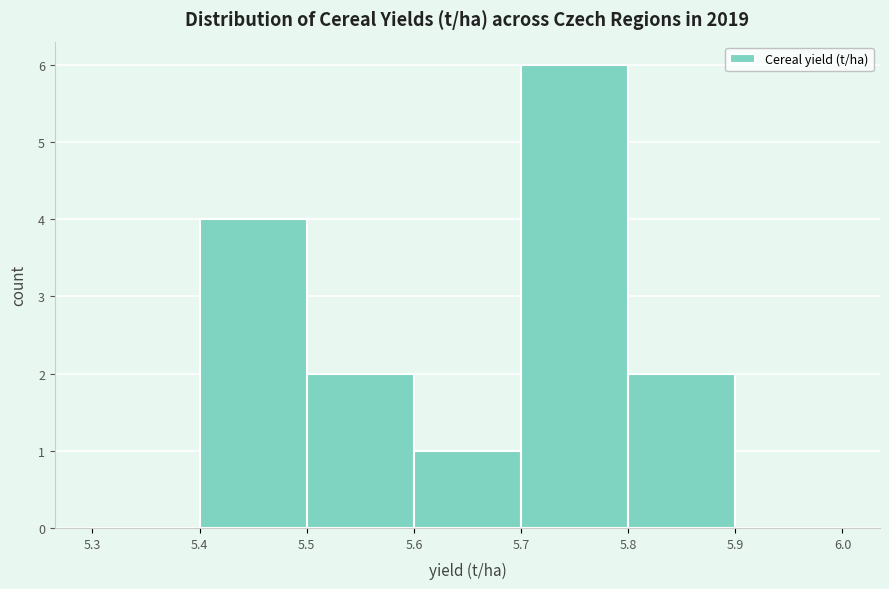

How tall is the bar that spans 5.8 to 5.9 on the x-axis? The values are not printed on the chart, so give them approximately, as read against the axis.

2